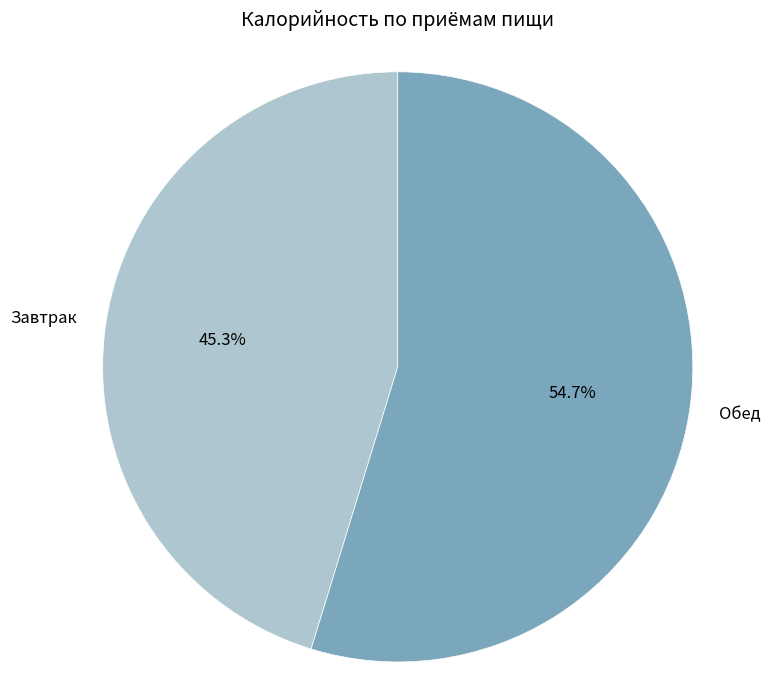

What is the ratio of the value at Обед to the value at Завтрак?

1.2